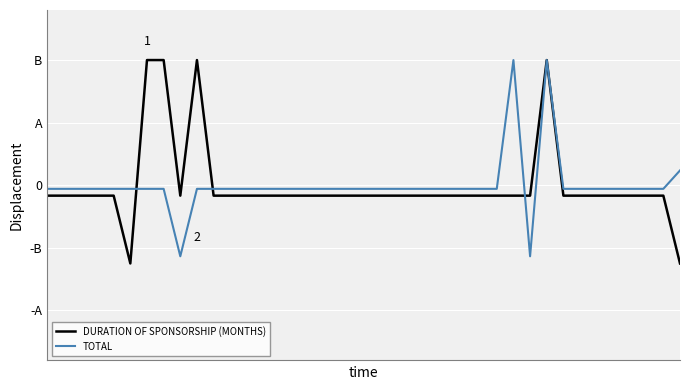

True or false: TOTAL has more than 0 interior local peaks.

True